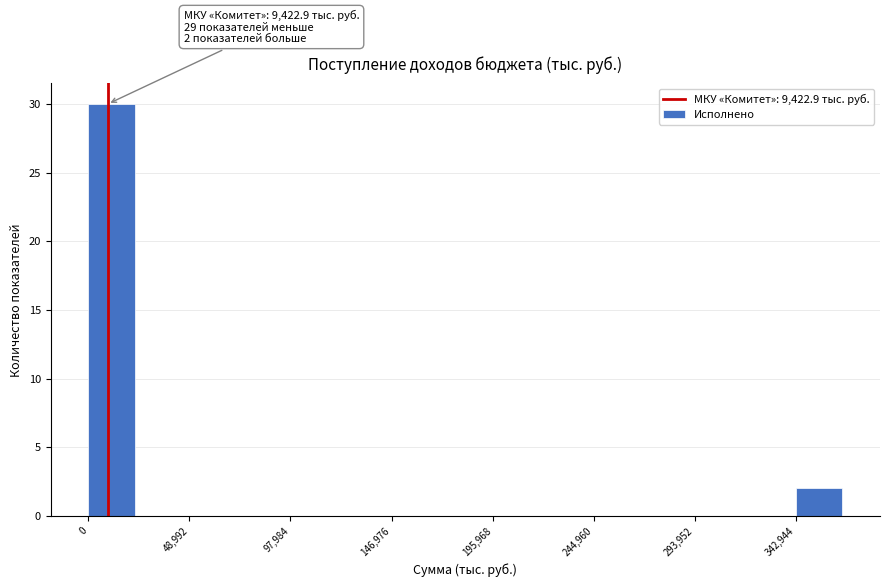

Over which range of the x-axis is the bar tallest?

0 to 25000